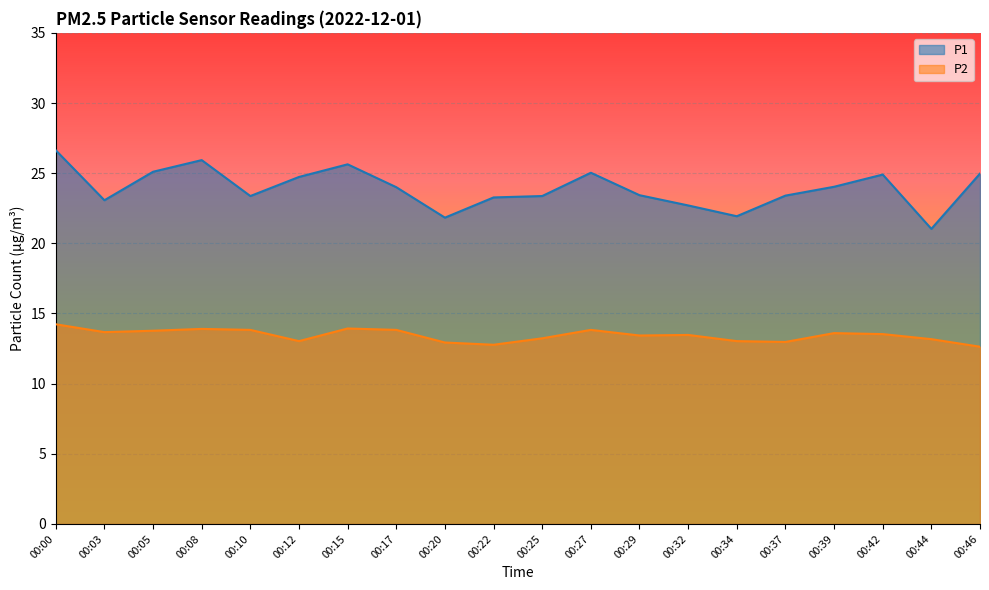

How many lines are shown in the chart?

2